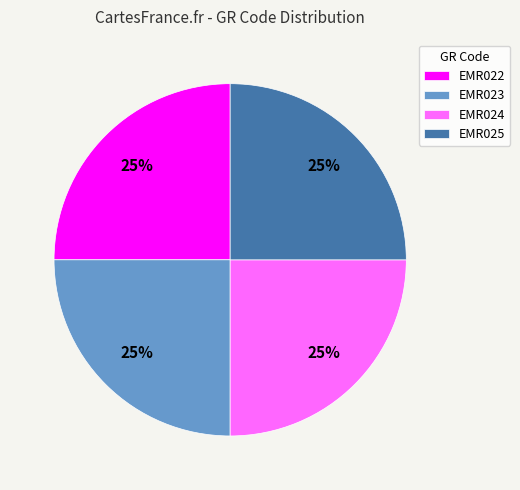

To the nearest percent, what is the combined percentage of EMR024 and EMR025?

50%